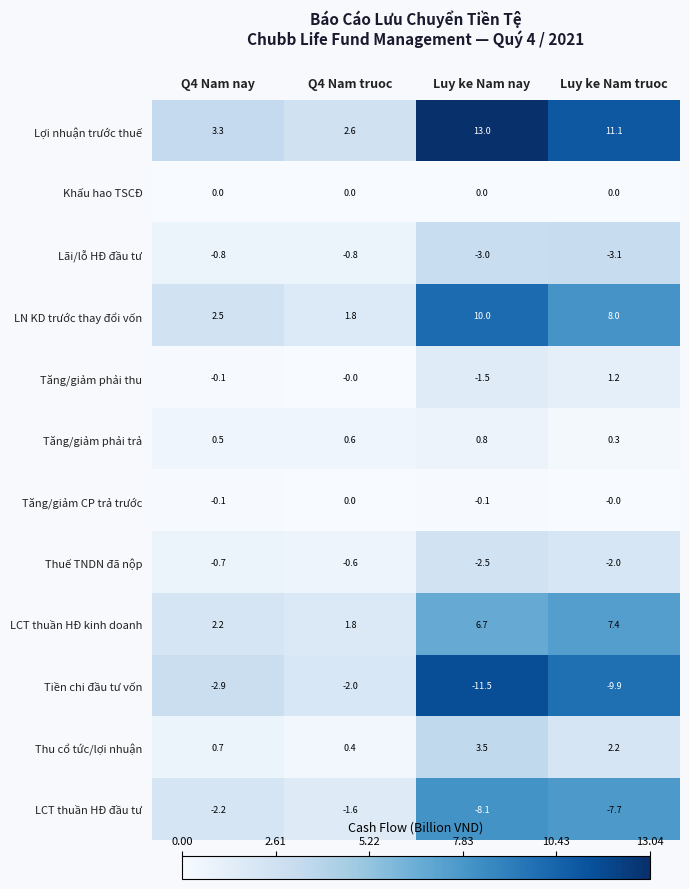

At Luy ke Nam nay, list the series in order from smallest to largest.

Tiền chi đầu tư vốn, LCT thuần HĐ đầu tư, Lãi/lỗ HĐ đầu tư, Thuế TNDN đã nộp, Tăng/giảm phải thu, Tăng/giảm CP trả trước, Khấu hao TSCĐ, Tăng/giảm phải trả, Thu cổ tức/lợi nhuận, LCT thuần HĐ kinh doanh, LN KD trước thay đổi vốn, Lợi nhuận trước thuế